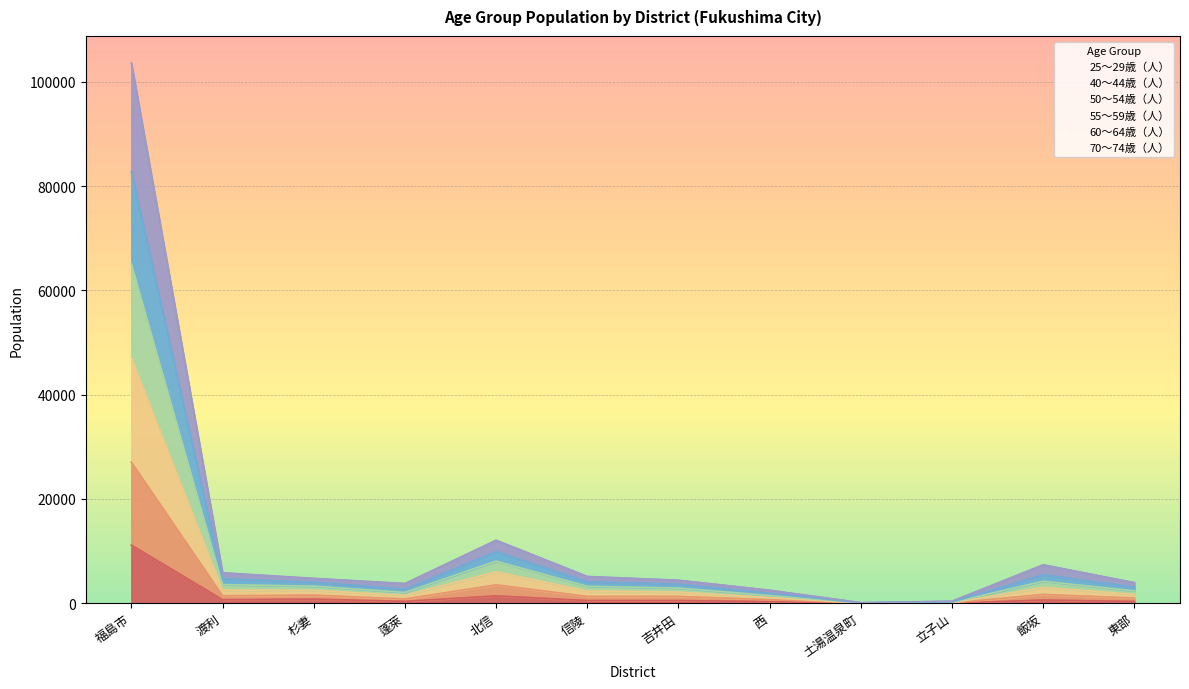

Rank the series at 蓬萊 from lowest to highest value.

25～29歳（人）, 40～44歳（人）, 50～54歳（人）, 70～74歳（人）, 55～59歳（人）, 60～64歳（人）